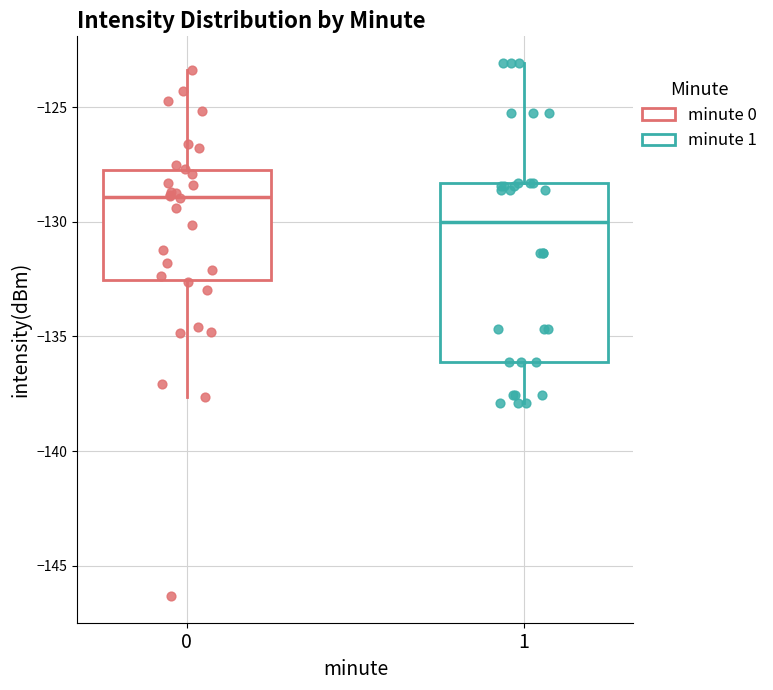

Reading left to right, transcribe this box plot: for each box, give where its median line is, the range the box spans, and where its two whiskers end, as read against the y-axis. The values are not printed on the chart, so give them approximately, as read against the axis.

0: median -129.0, box -132.5 to -128.0, whiskers -137.5 to -123.5
1: median -130.0, box -136.0 to -128.5, whiskers -138.0 to -123.0